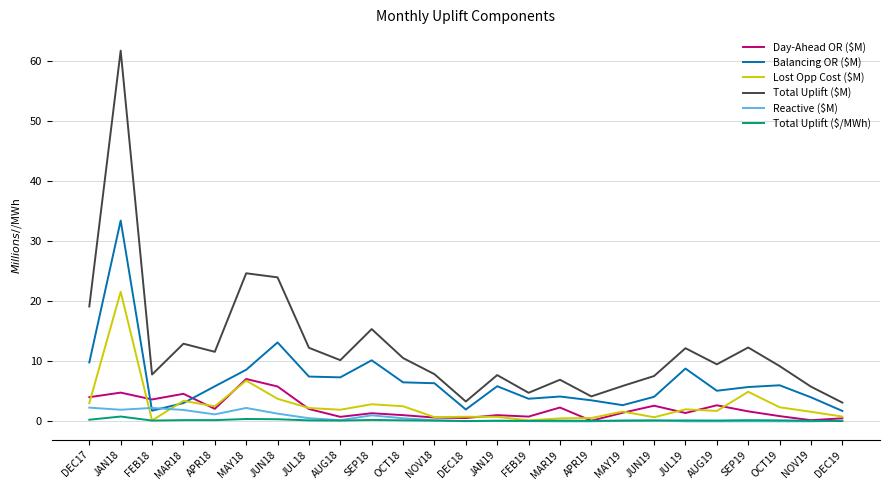

What is the highest value of the Reactive ($M) series?

2.3